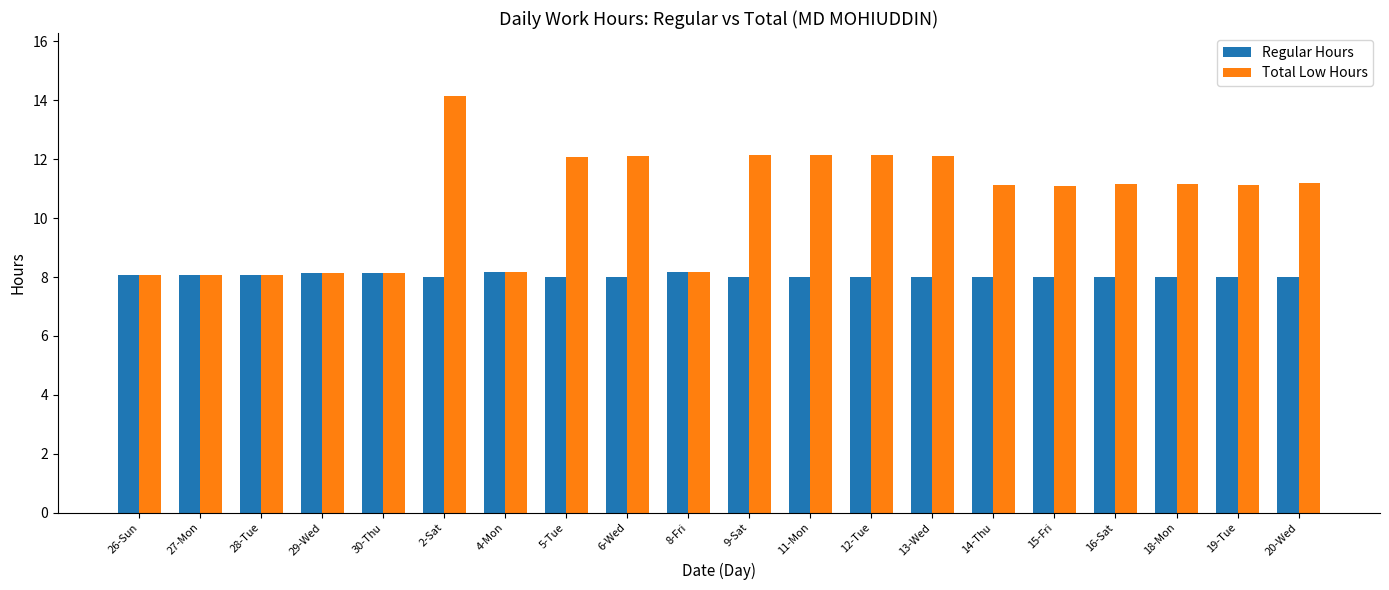

What is the approximate value of Total Low Hours at 29-Wed?

8.2